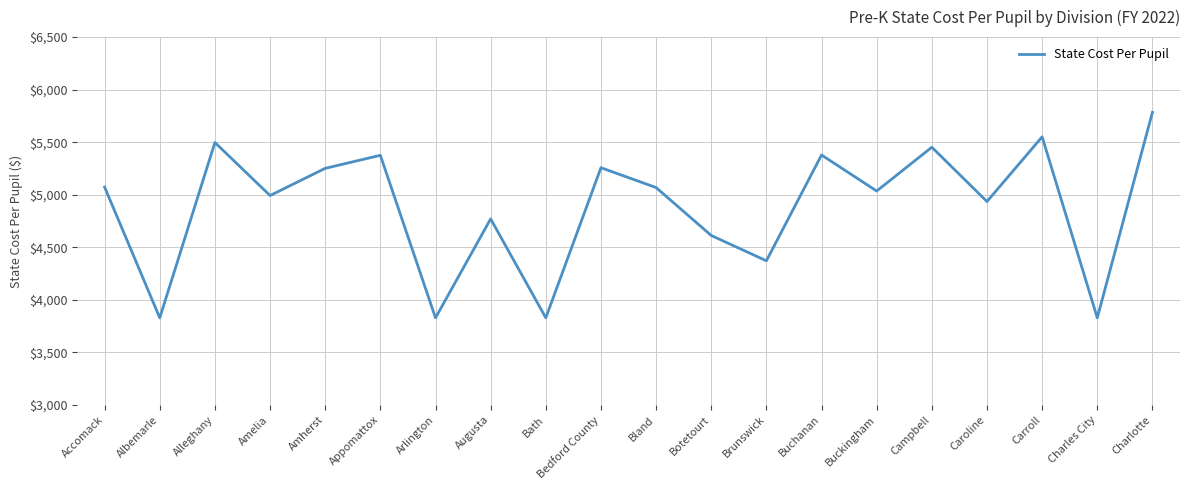

What is the minimum value shown in the chart?

3828